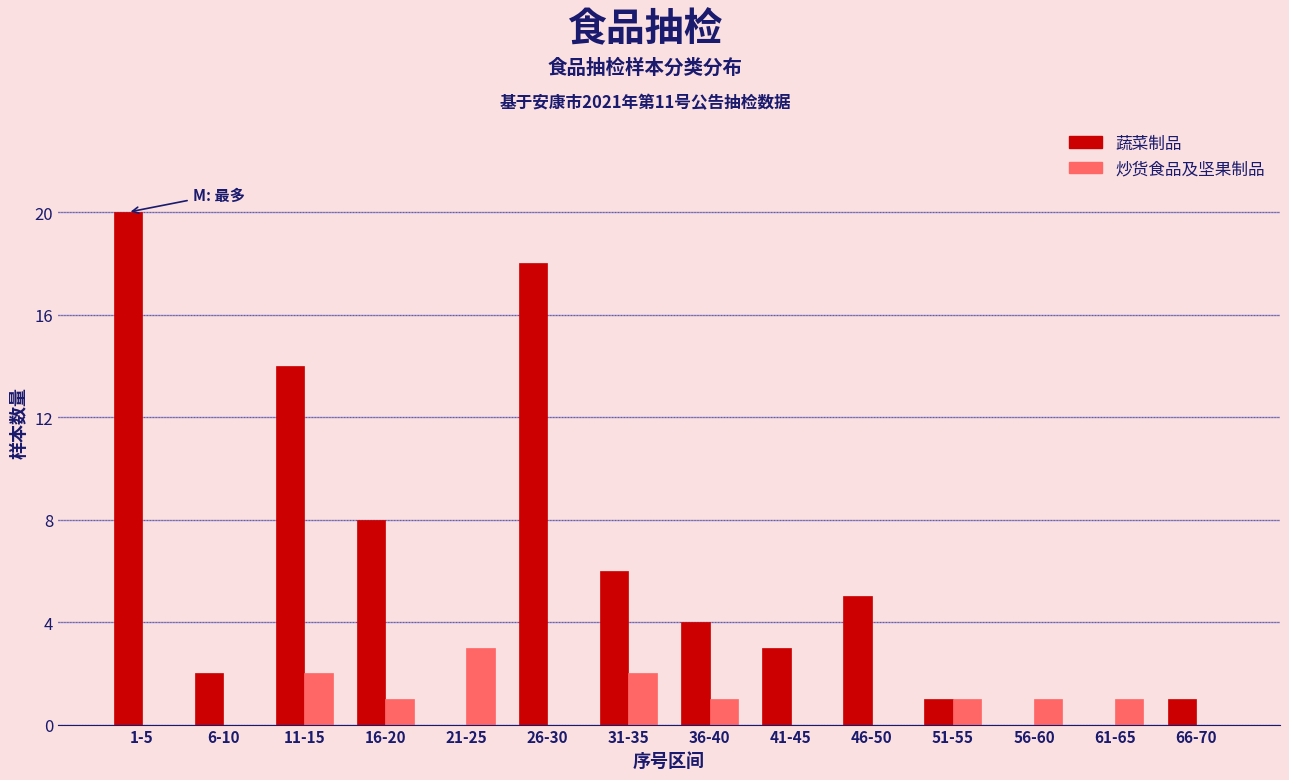

Reading right to left, extract all data points from this chart.

蔬菜制品: 66-70=1	61-65=0	56-60=0	51-55=1	46-50=5	41-45=3	36-40=4	31-35=6	26-30=18	21-25=0	16-20=8	11-15=14	6-10=2	1-5=20
炒货食品及坚果制品: 66-70=0	61-65=1	56-60=1	51-55=1	46-50=0	41-45=0	36-40=1	31-35=2	26-30=0	21-25=3	16-20=1	11-15=2	6-10=0	1-5=0